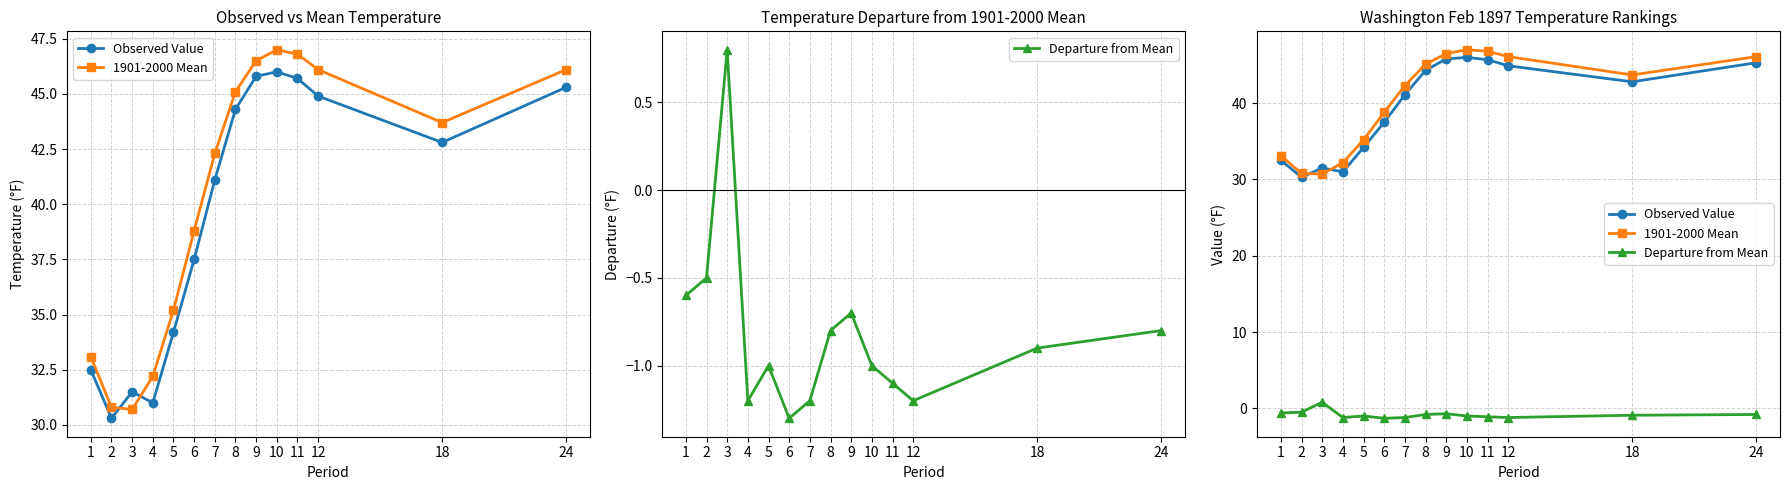

What is the difference between the maximum and second lowest values in the Departure from Mean series?

2.0